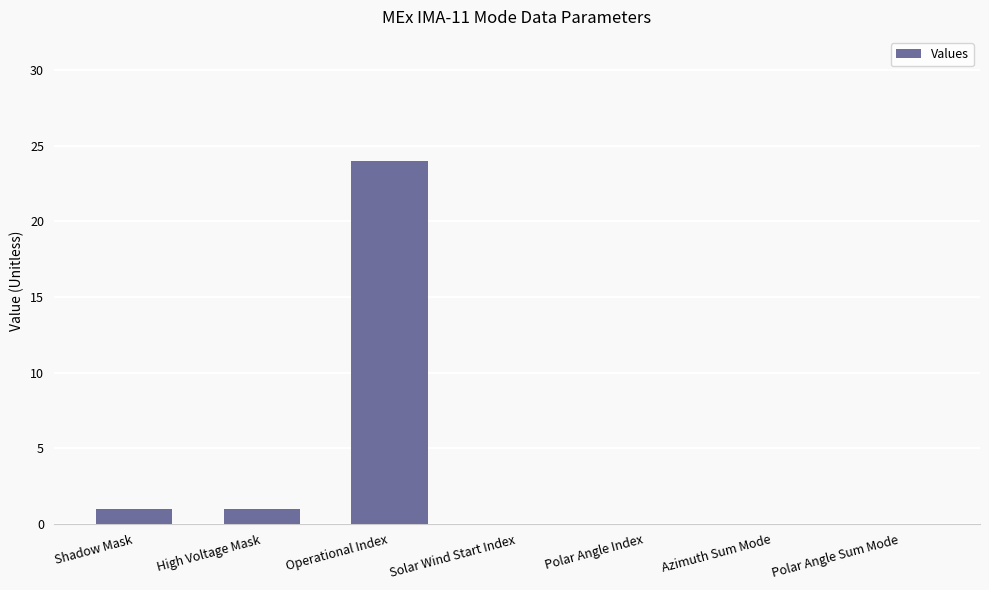

Reading left to right, extract all data points from this chart.

1	1	24	0	0	0	0